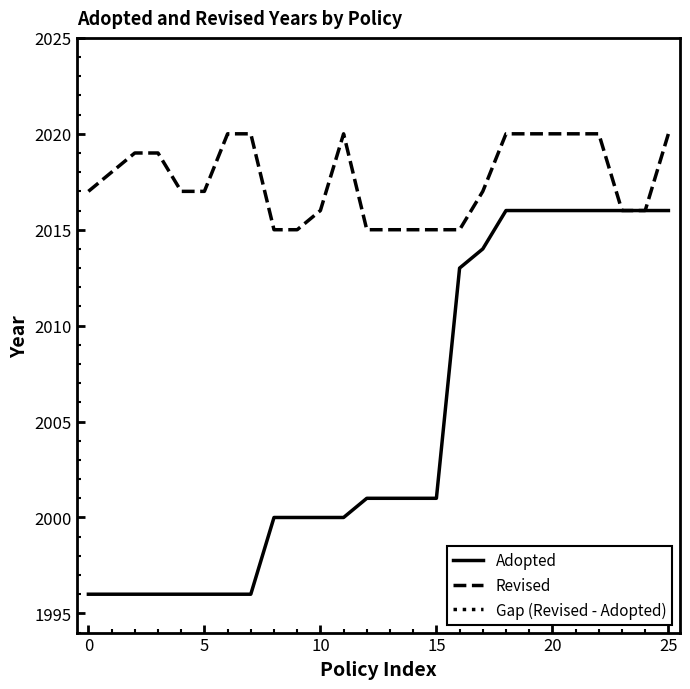

Between 18 and 20, which is larger?

18